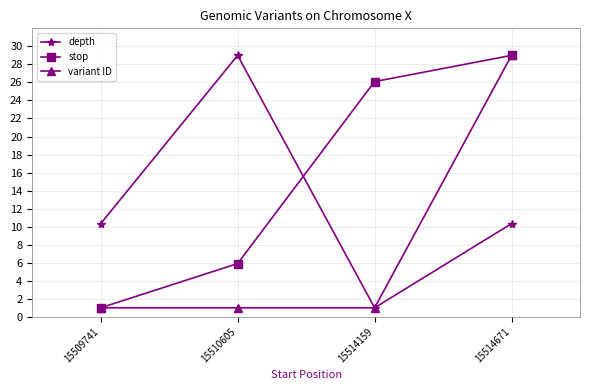

What is the value of the stop point at the 2nd from the left?

5.9